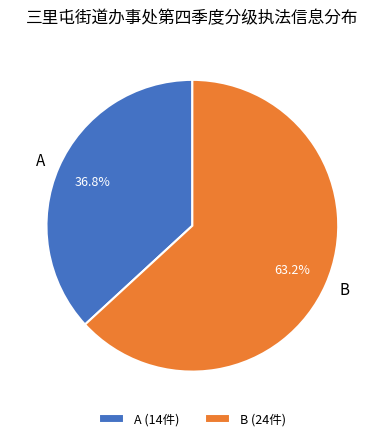

To the nearest percent, what is the combined percentage of A and B?

100%